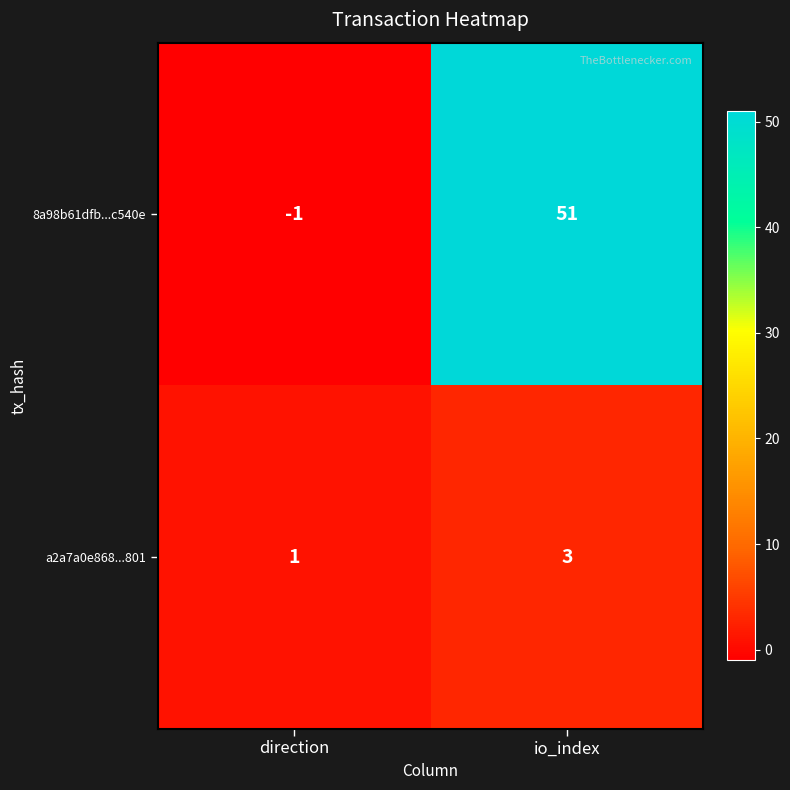

Which series has the largest total across all categories?

8a98b61dfb...c540e